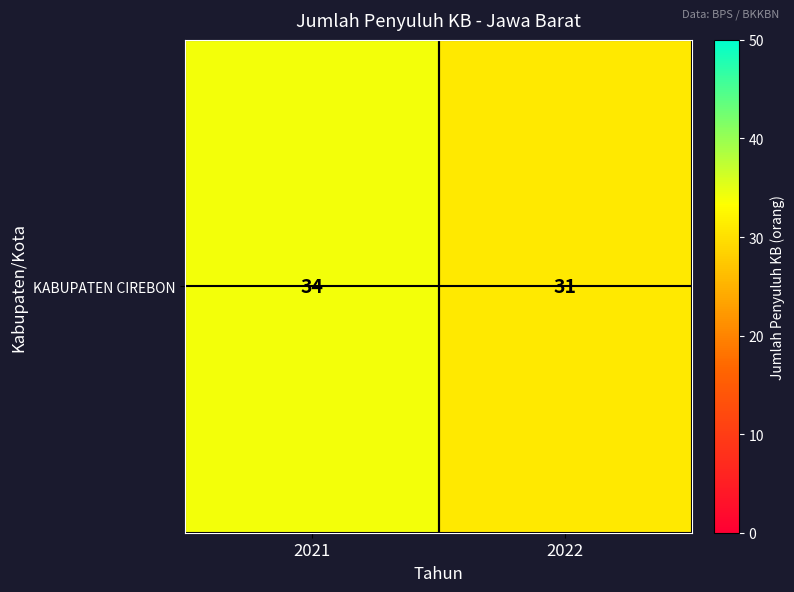

Which label corresponds to the smallest value in the chart?

2022